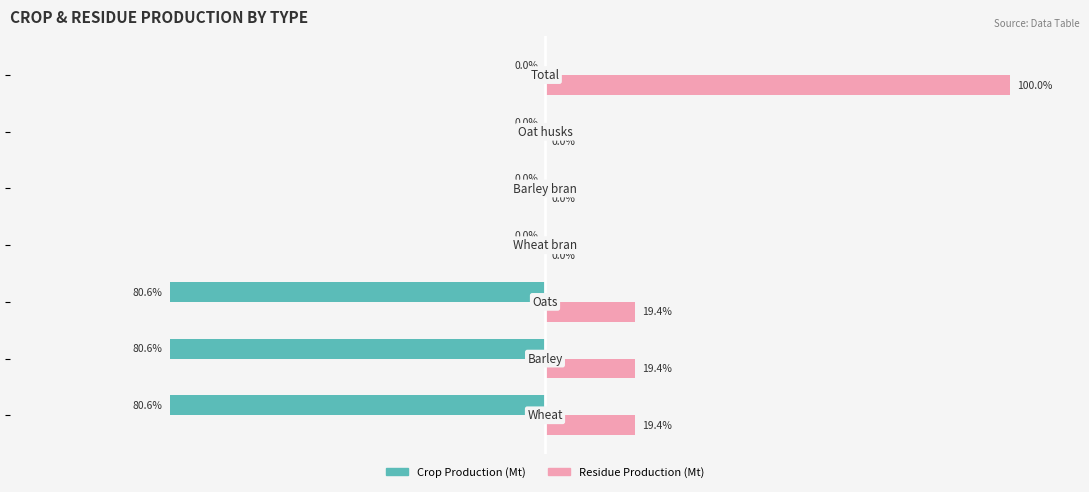

Which series has the largest total across all categories?

Residue Production (Mt)